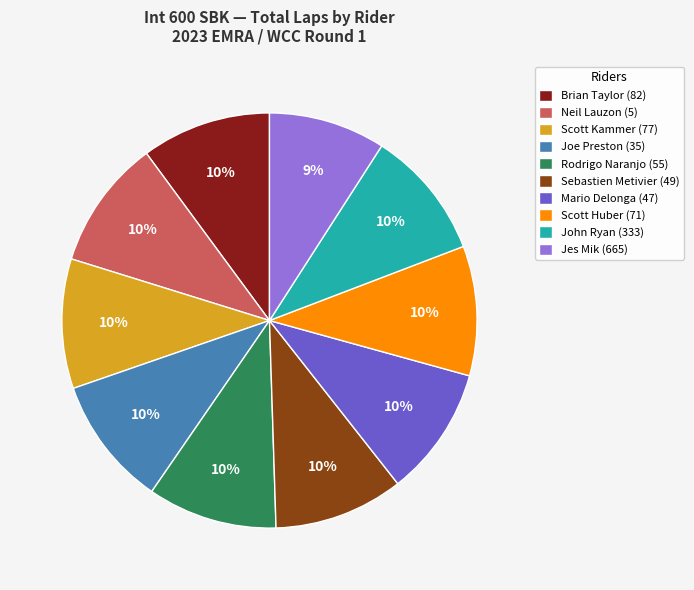

Approximately how many times larger is the value at Jes Mik (665) compared to Scott Kammer (77)?

0.9